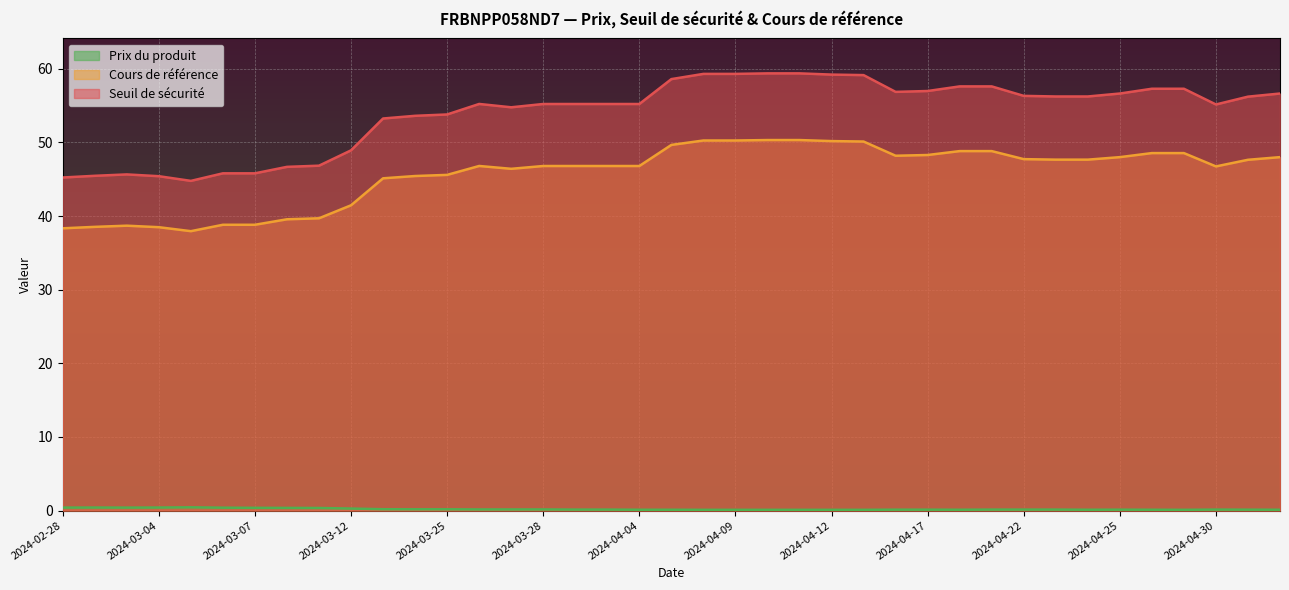

What is the minimum value for Cours de référence?

37.9